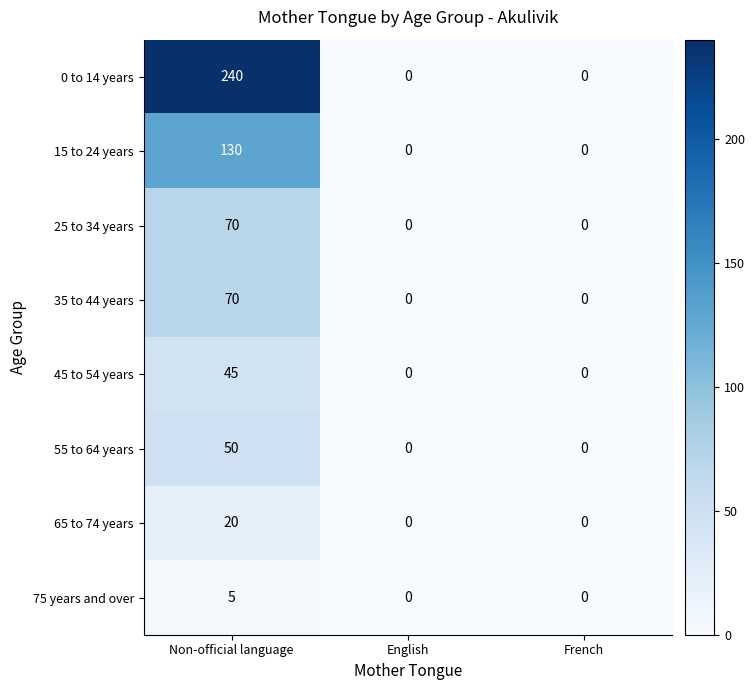

What is the spread (max minus min) of values at Non-official language?

235